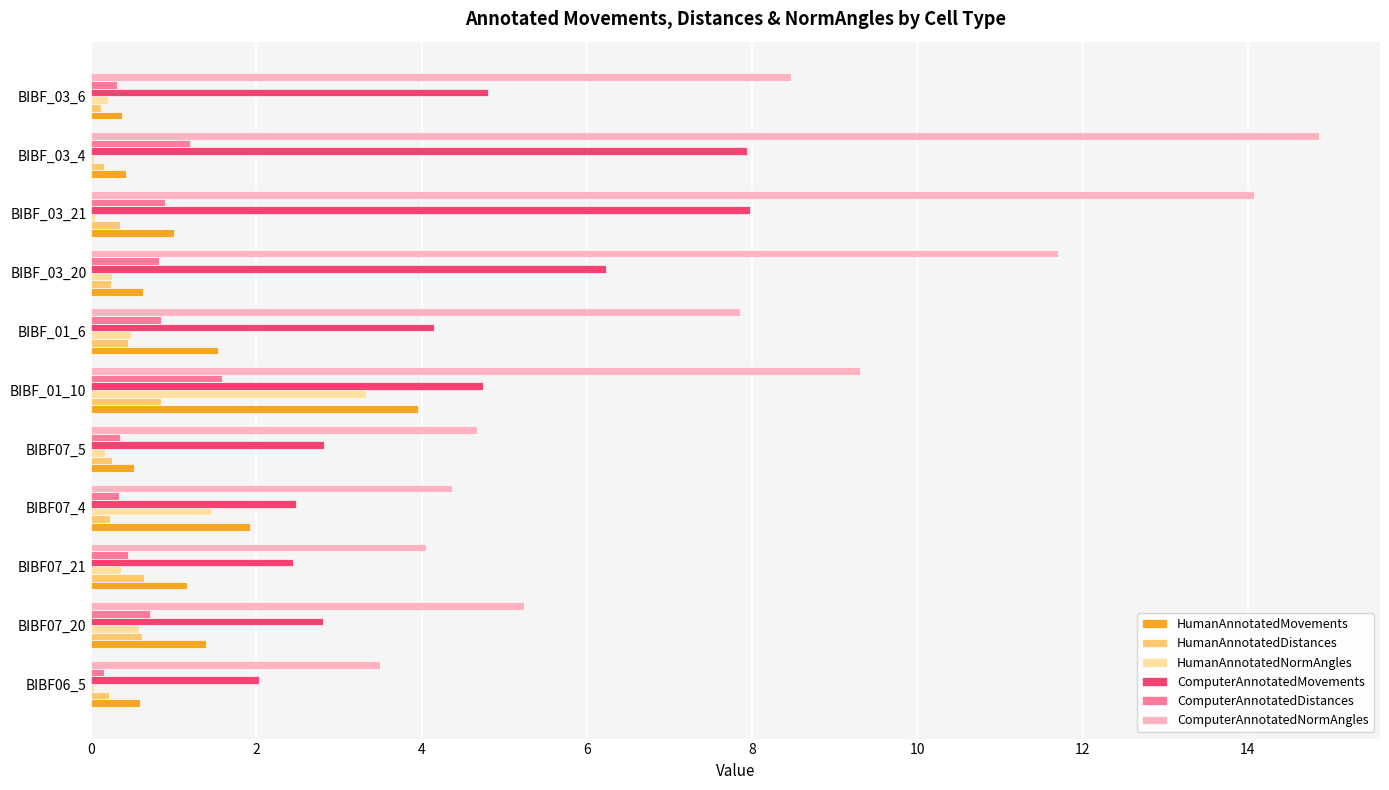

Is it true that HumanAnnotatedMovements equals 1.0 at BIBF_03_21?

True